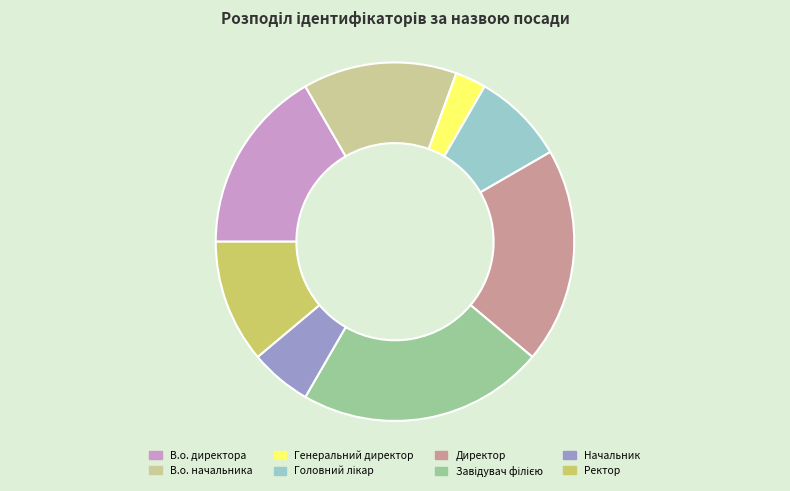

Which slice is the smallest?

Генеральний директор